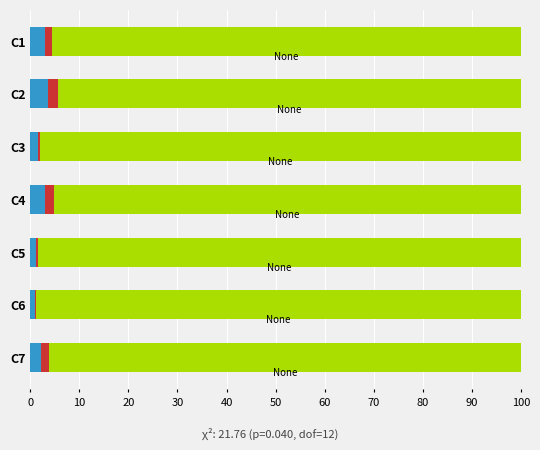

What is the total value across all series at C2?

100.0